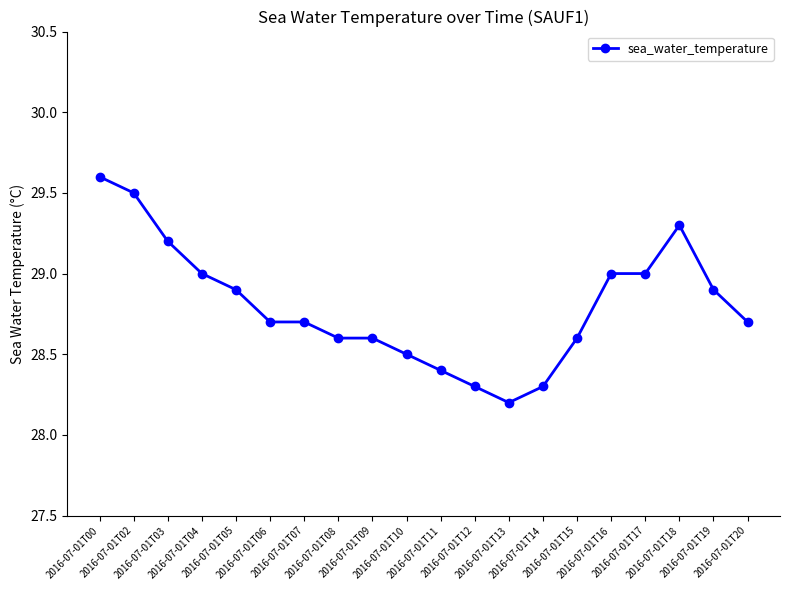

How many lines are shown in the chart?

1